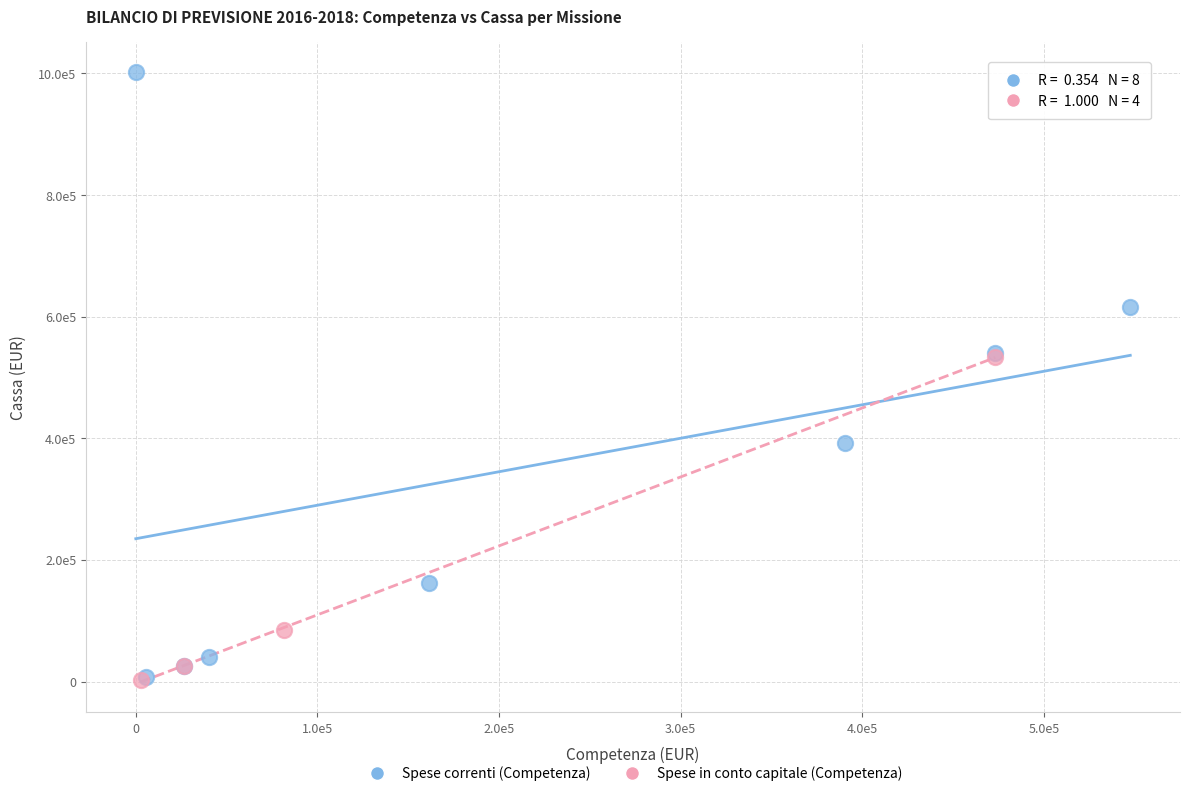

What are all the series names shown in the legend?

Spese correnti (Competenza), Spese in conto capitale (Competenza)